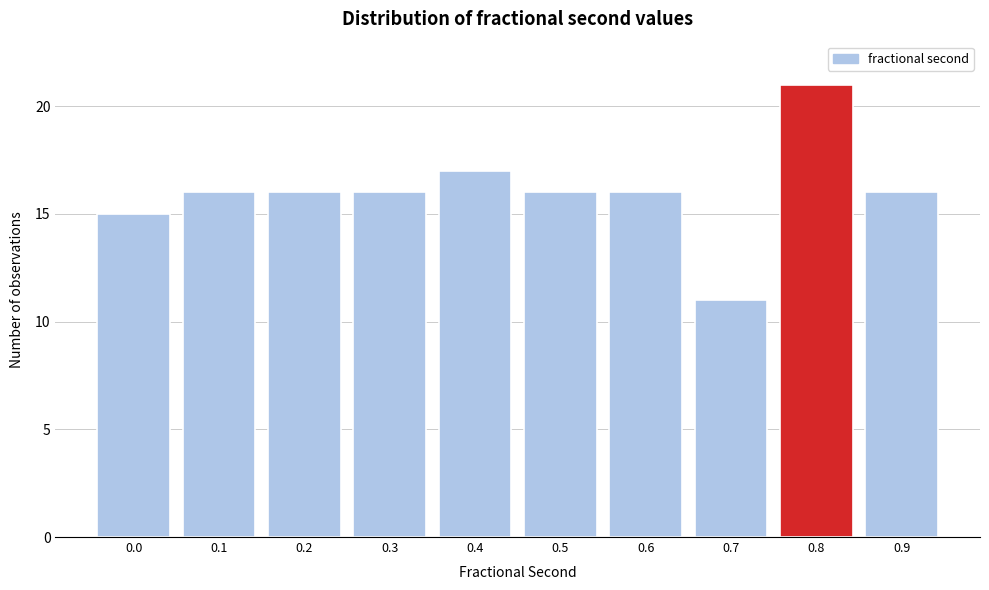

Reading left to right, transcribe all the data shown in this chart.

0.0=15	0.1=16	0.2=16	0.3=16	0.4=17	0.5=16	0.6=16	0.7=11	0.8=21	0.9=16